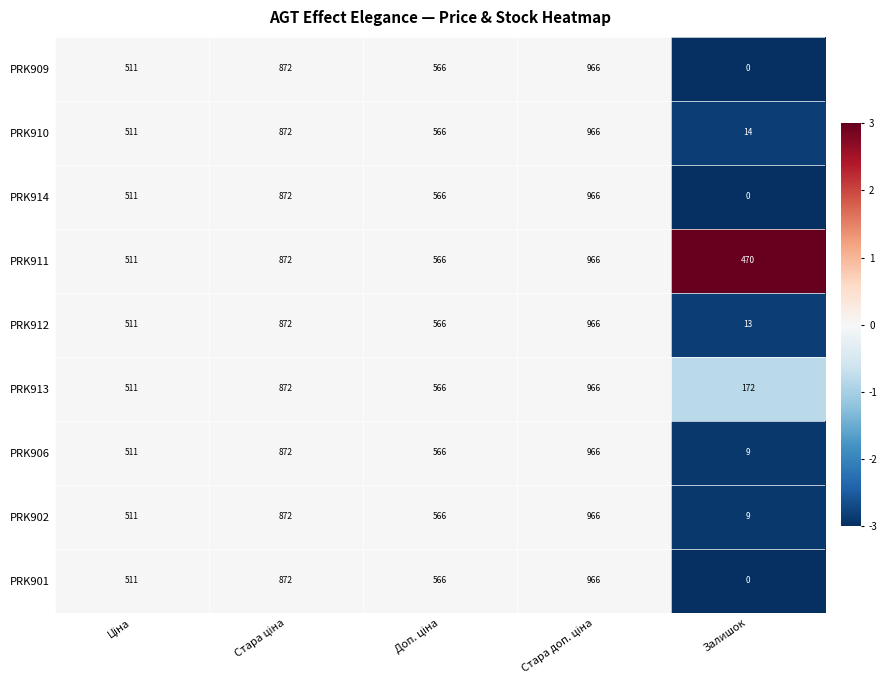

Is it true that PRK911 equals 807 at Залишок?

False